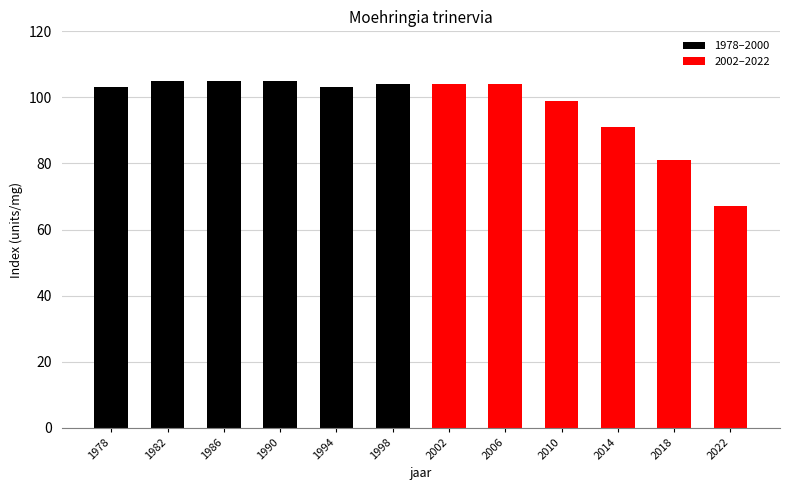

Reading right to left, transcribe all the data shown in this chart.

2022=67	2018=81	2014=91	2010=99	2006=104	2002=104	1998=104	1994=103	1990=105	1986=105	1982=105	1978=103